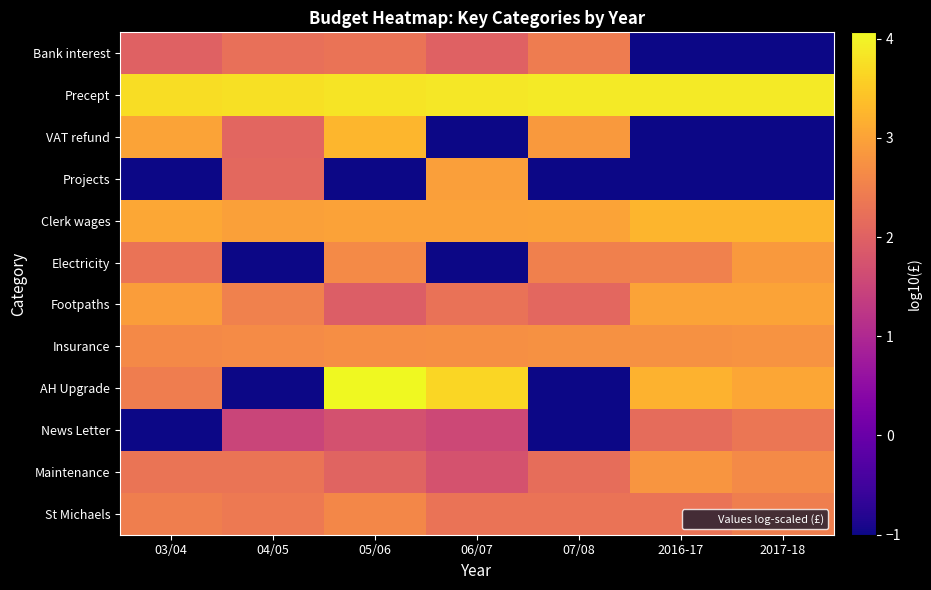

Rank the series at 05/06 from lowest to highest value.

Projects, News Letter, Footpaths, Maintenance, Bank interest, St Michaels, Electricity, Insurance, Clerk wages, VAT refund, Precept, AH Upgrade